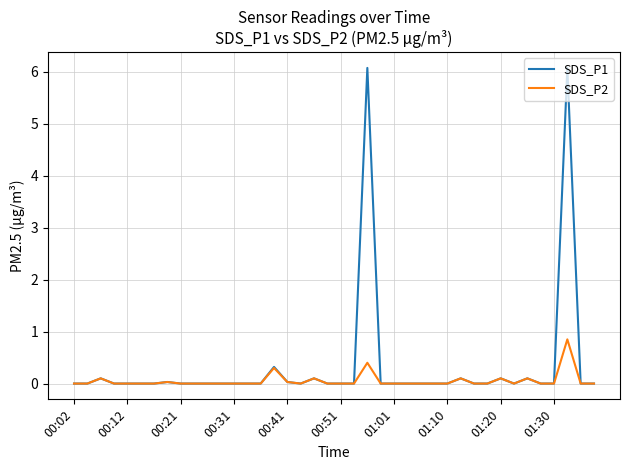

What is the greatest value displayed?

6.1